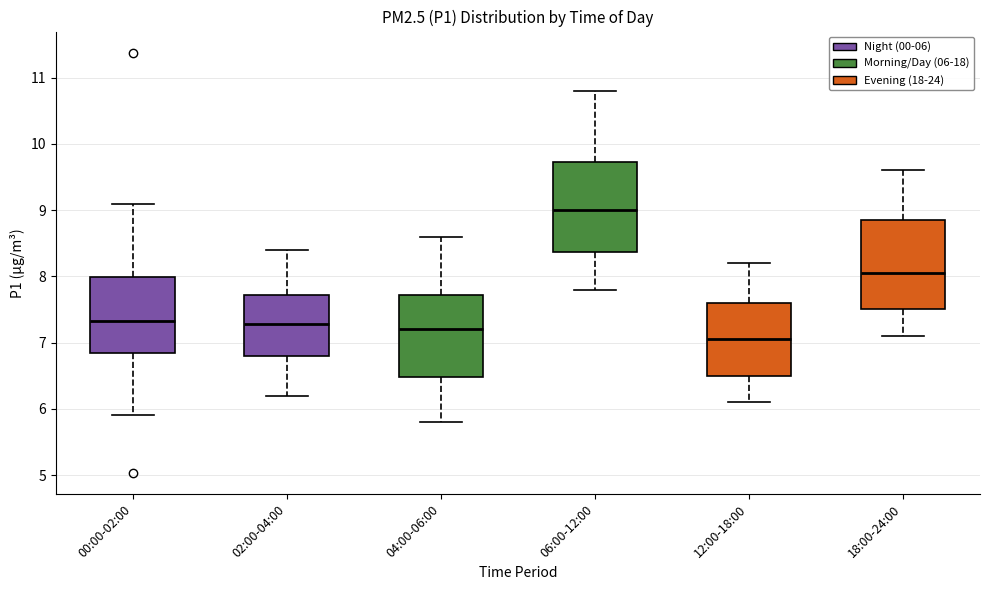

Reading left to right, transcribe this box plot: for each box, give where its median line is, the range the box spans, and where its two whiskers end, as read against the y-axis. The values are not printed on the chart, so give them approximately, as read against the axis.

00:00-02:00: median 7.3, box 6.9 to 8.0, whiskers 5.9 to 9.1
02:00-04:00: median 7.3, box 6.8 to 7.7, whiskers 6.2 to 8.4
04:00-06:00: median 7.2, box 6.5 to 7.7, whiskers 5.8 to 8.6
06:00-12:00: median 9.0, box 8.4 to 9.7, whiskers 7.8 to 10.8
12:00-18:00: median 7.1, box 6.5 to 7.6, whiskers 6.1 to 8.2
18:00-24:00: median 8.1, box 7.5 to 8.9, whiskers 7.1 to 9.6